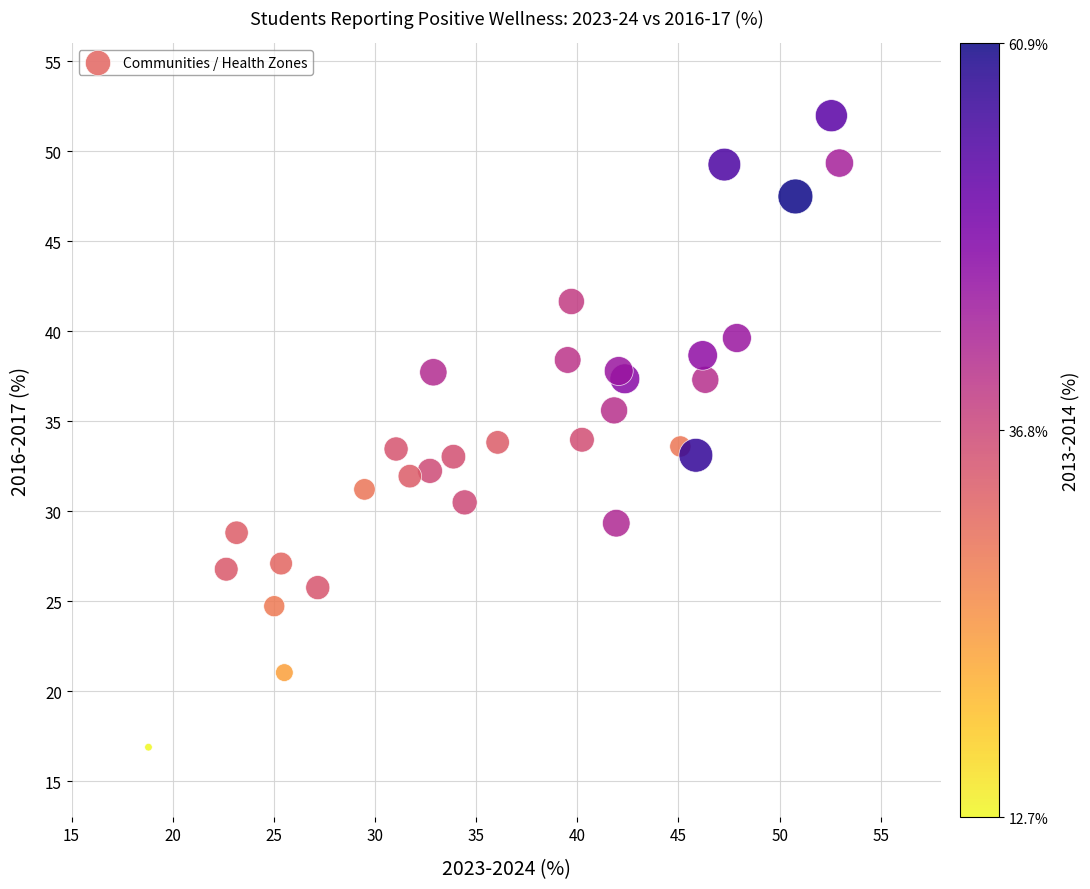

What is the range of X values (max minus min)?

34.2